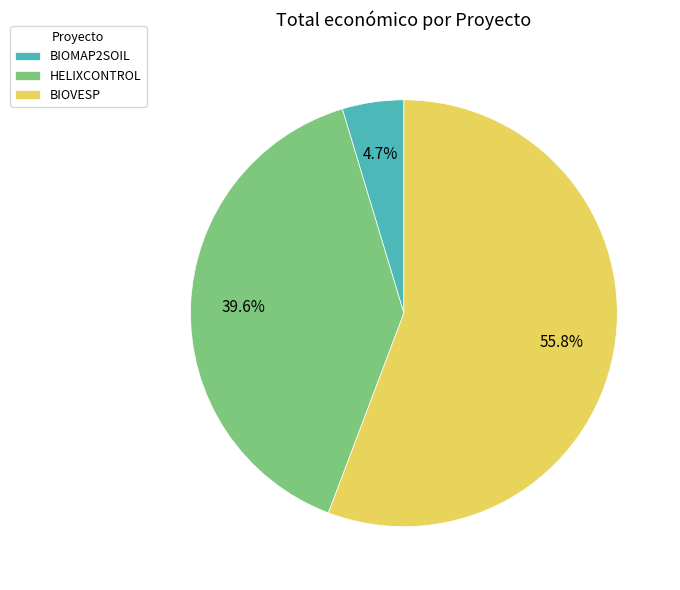

To the nearest percent, what portion does HELIXCONTROL represent?

40%